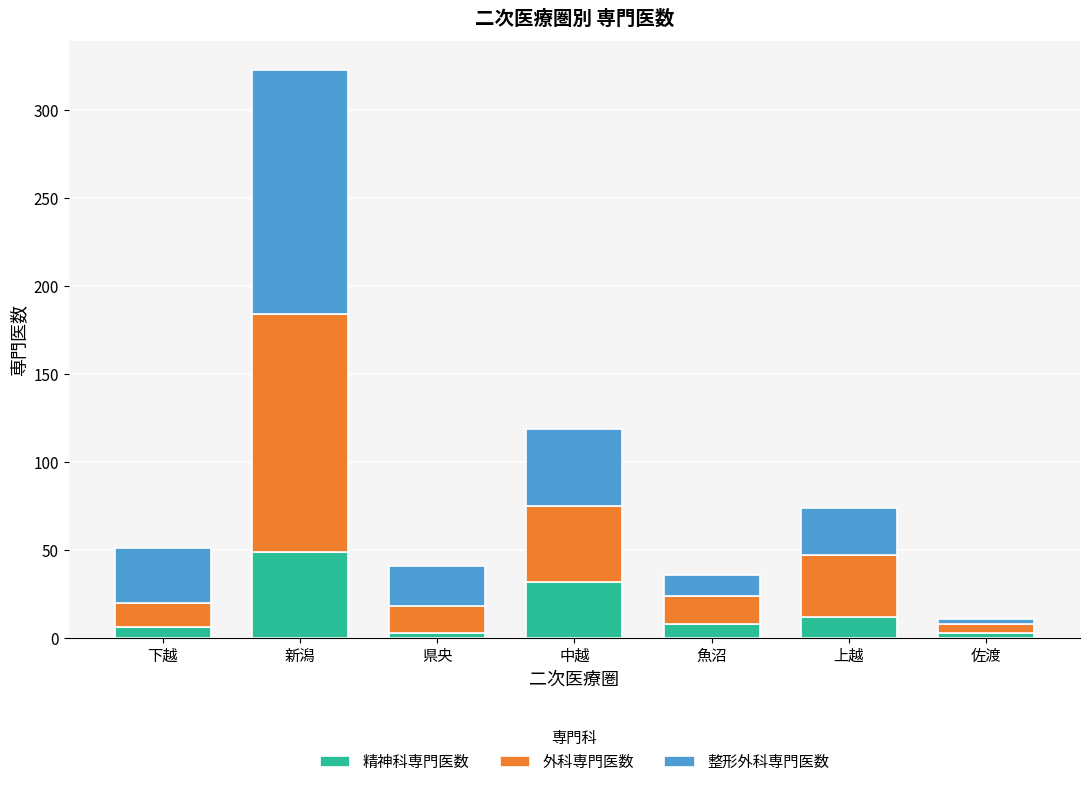

Is it true that 精神科専門医数 equals 49 at 新潟?

True